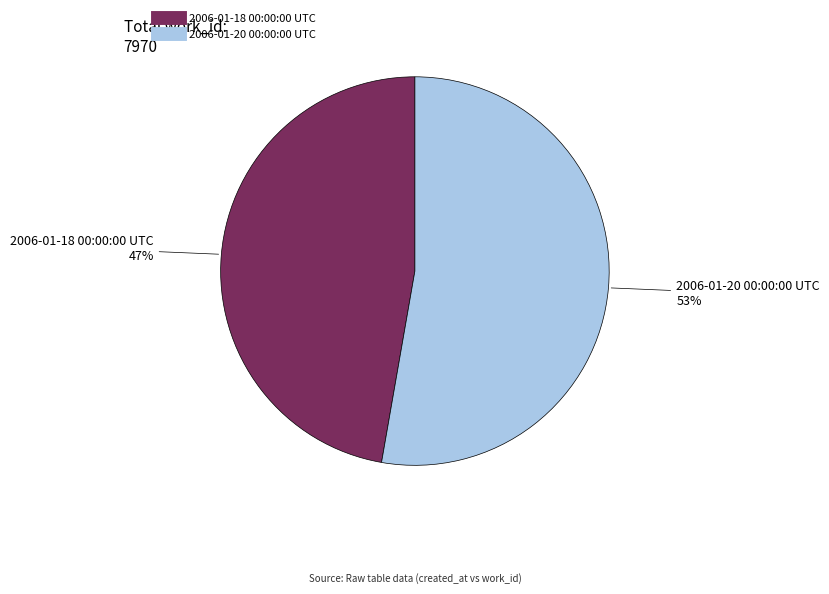

How many slices are in this pie chart?

2